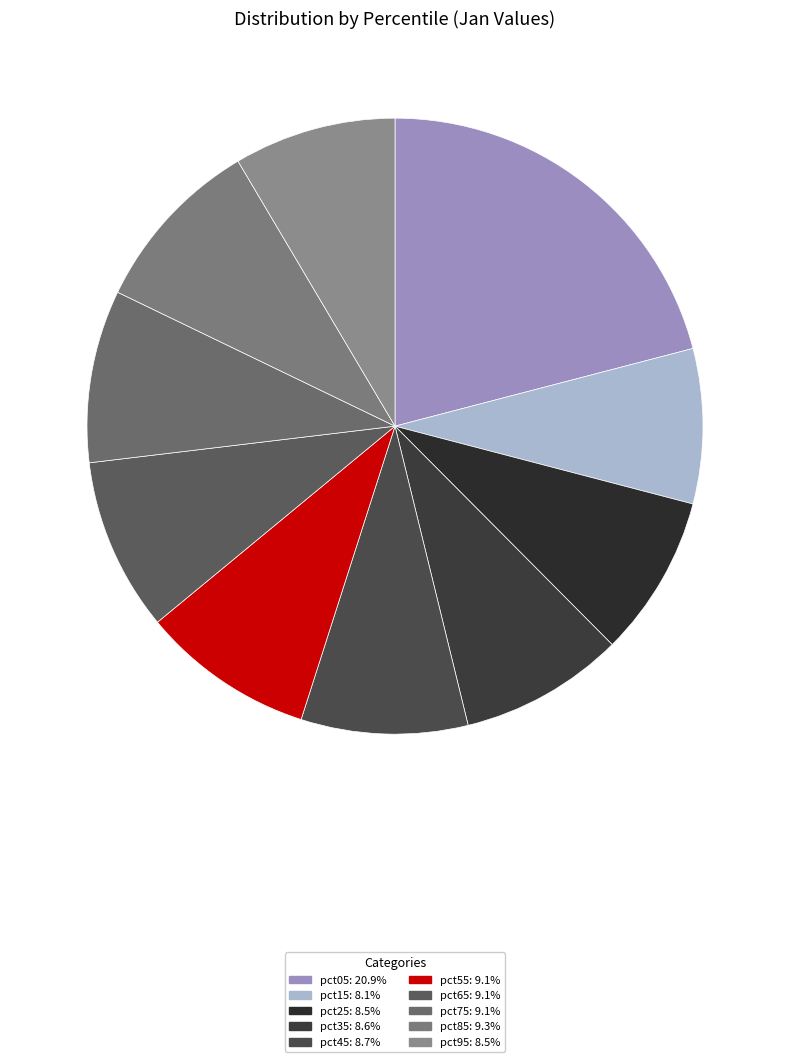

Which category has the biggest portion of the pie?

pct05